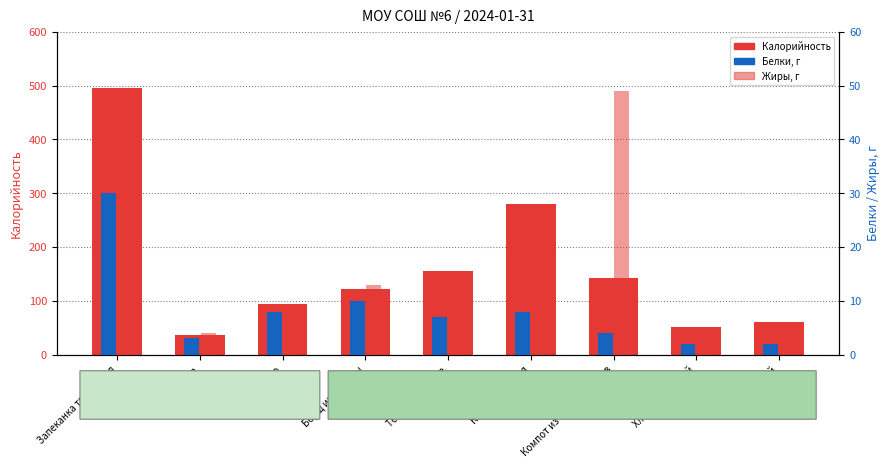

How many data points in Белки are less than 7?

4